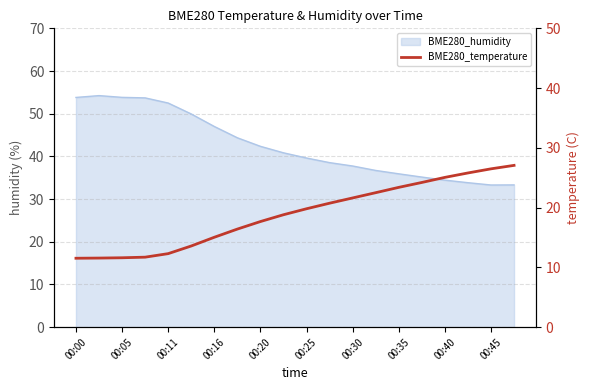

What is the change in value from 00:40 to 00:45?

+1.1